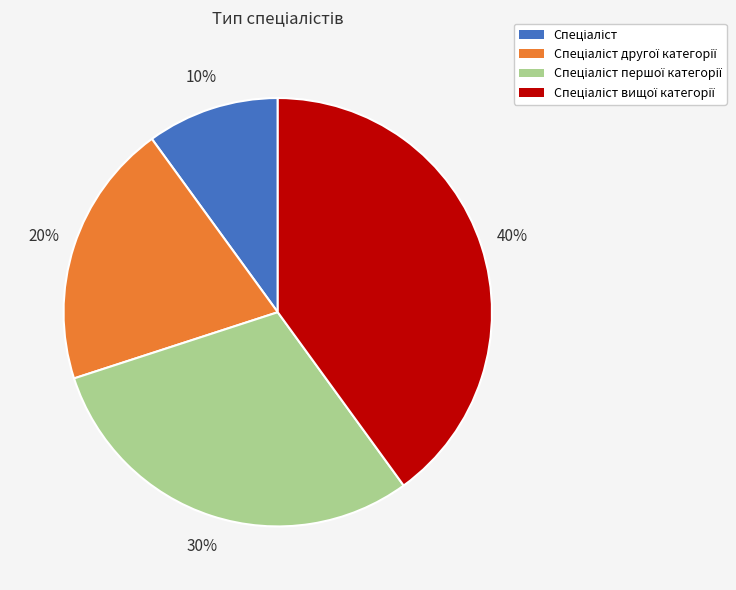

Is there a majority slice in this chart?

No